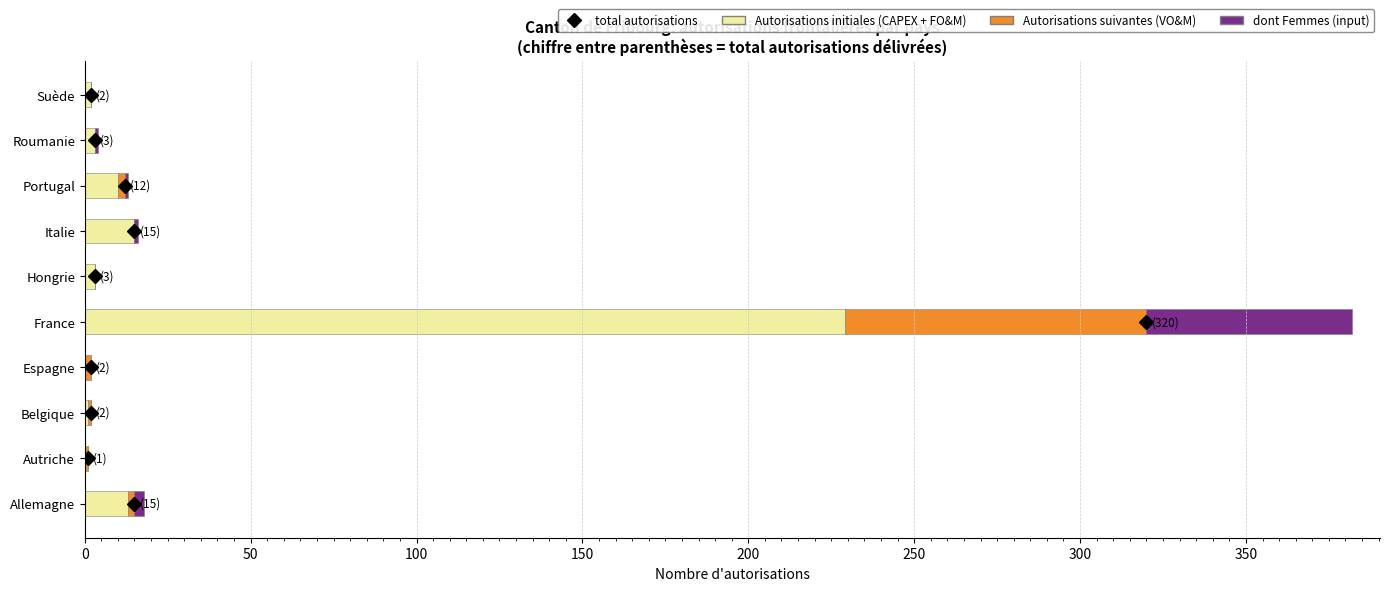

At which label does Autorisations initiales (CAPEX + FO&M) reach its peak?

France